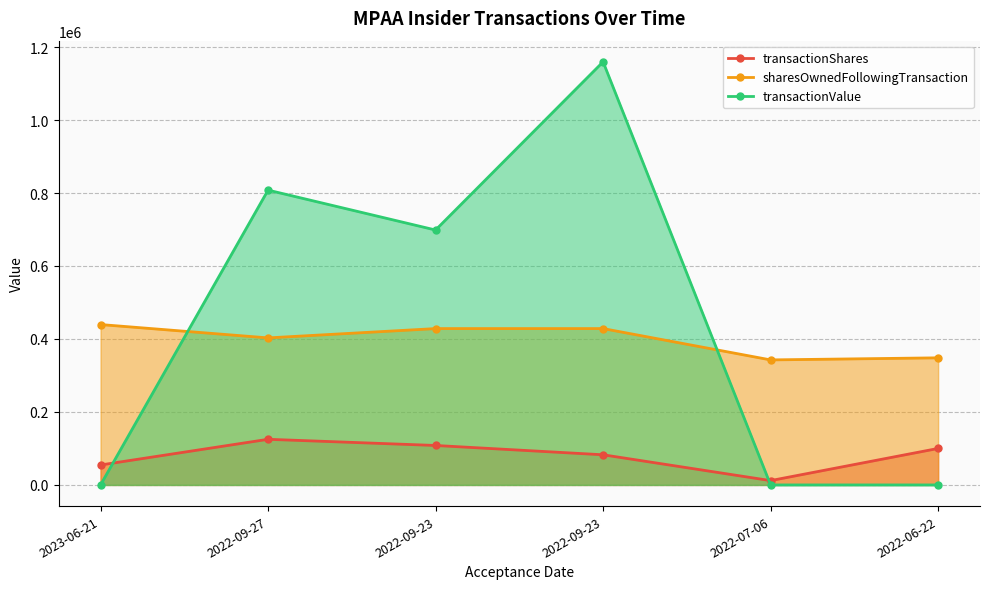

How many interior local valleys does the transactionValue series have?

1